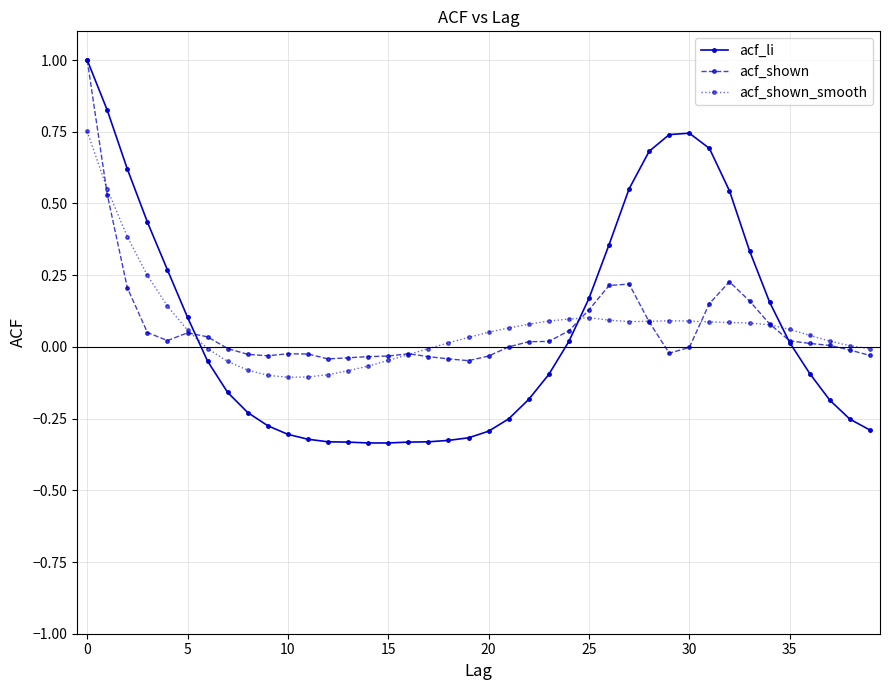

True or false: acf_shown_smooth has more than 0 interior local peaks.

True